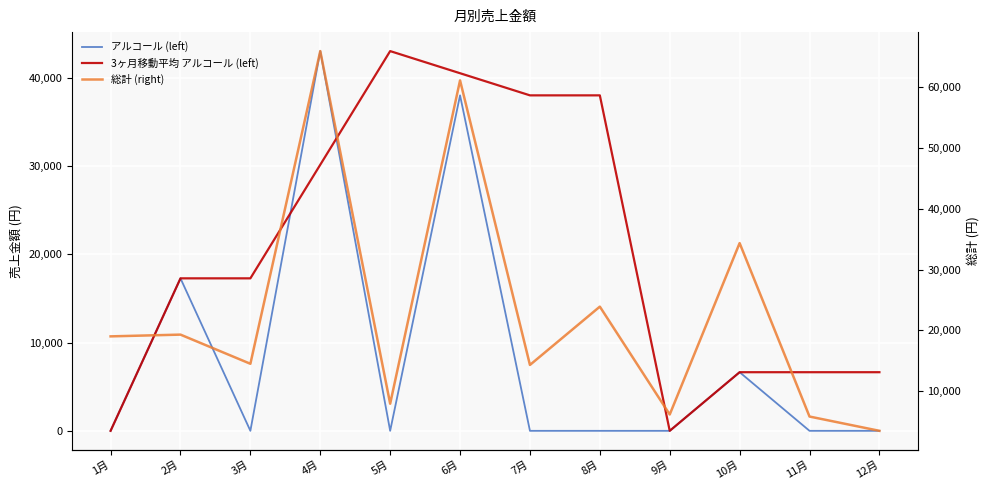

Is the value of 総計 (right) at 9月 greater than the value of 3ヶ月移動平均 アルコール (left) at 11月?

No